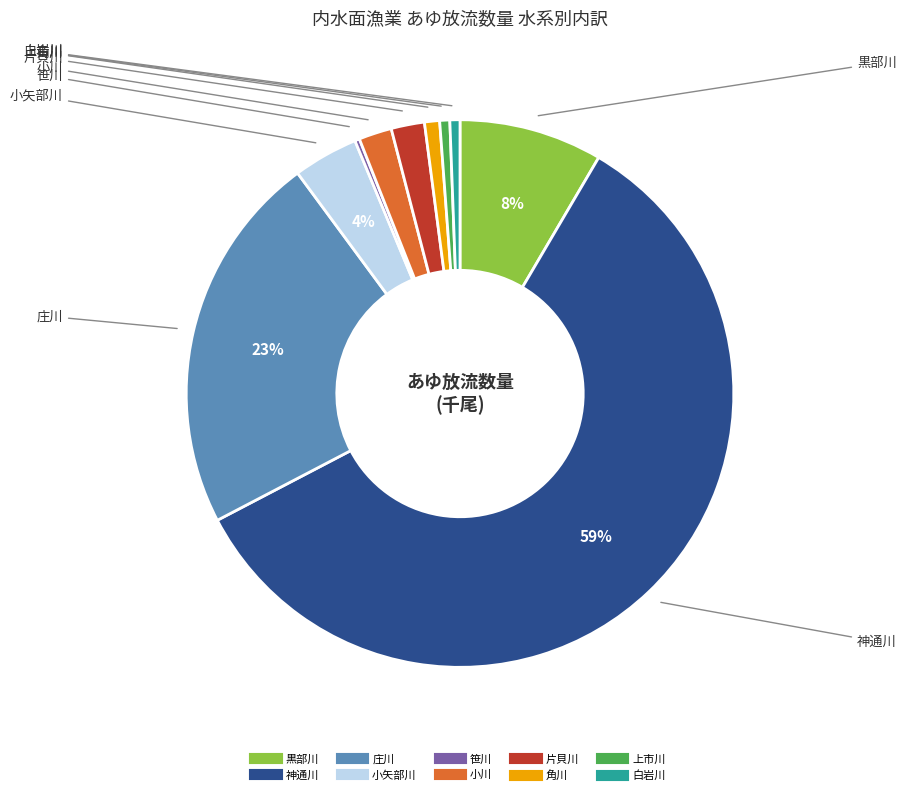

Is it true that 黒部川 is 1% of the pie?

False